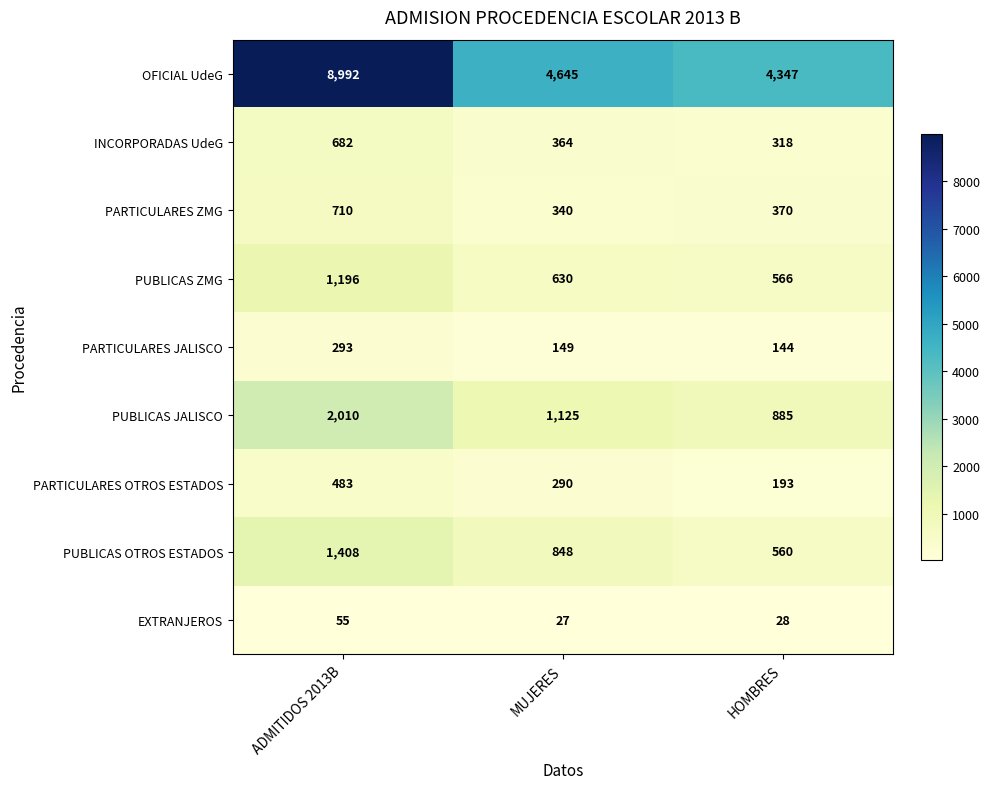

What is the difference between the maximum and second lowest values in the PUBLICAS ZMG series?

566